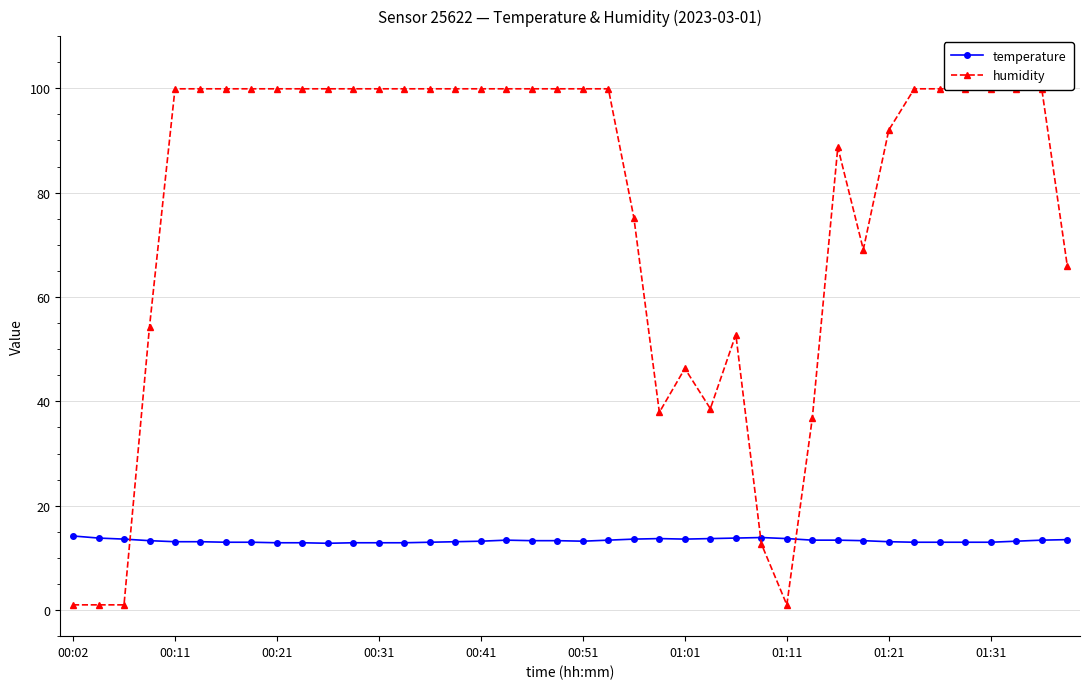

What is the minimum value for temperature?

12.8